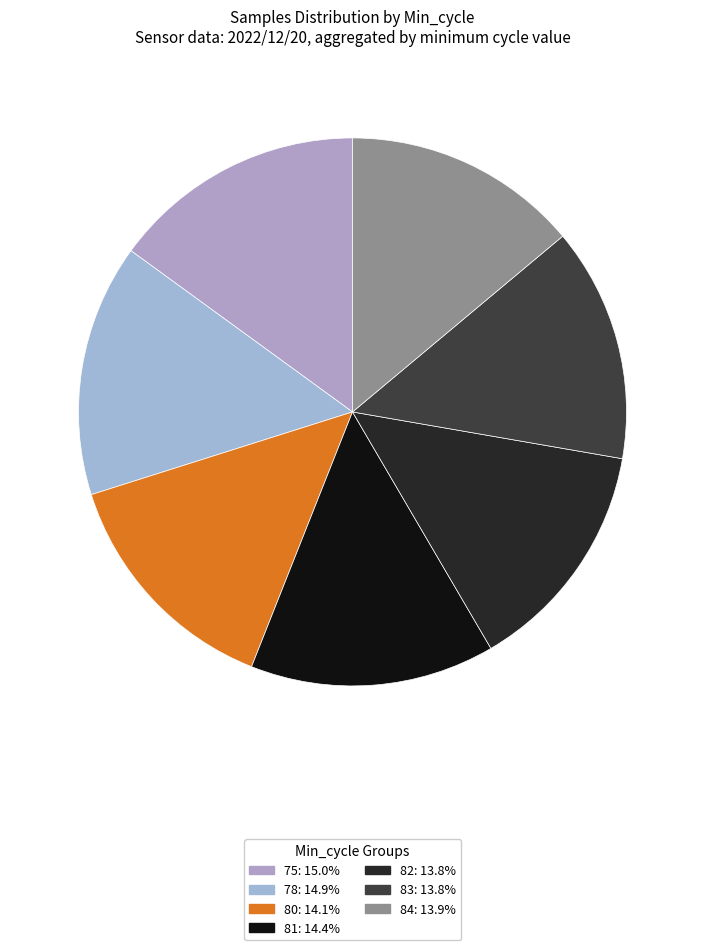

Count the number of slices in the pie.

7